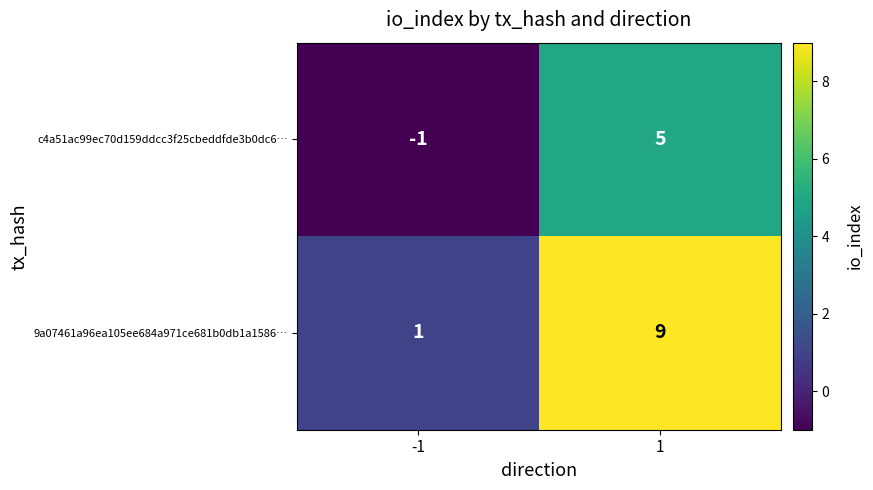

How many series are shown in this chart?

2